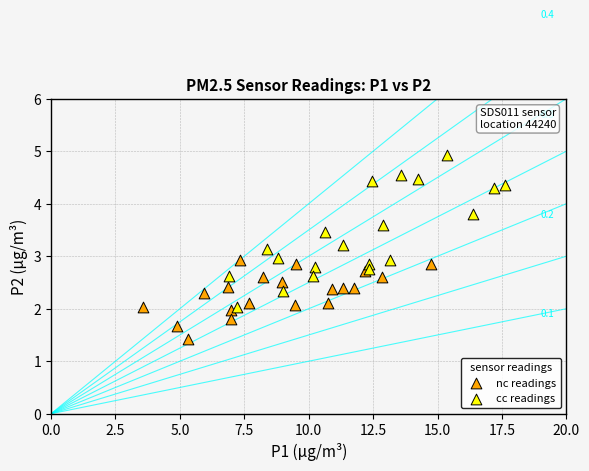

Which series reaches the maximum Y coordinate?

cc readings